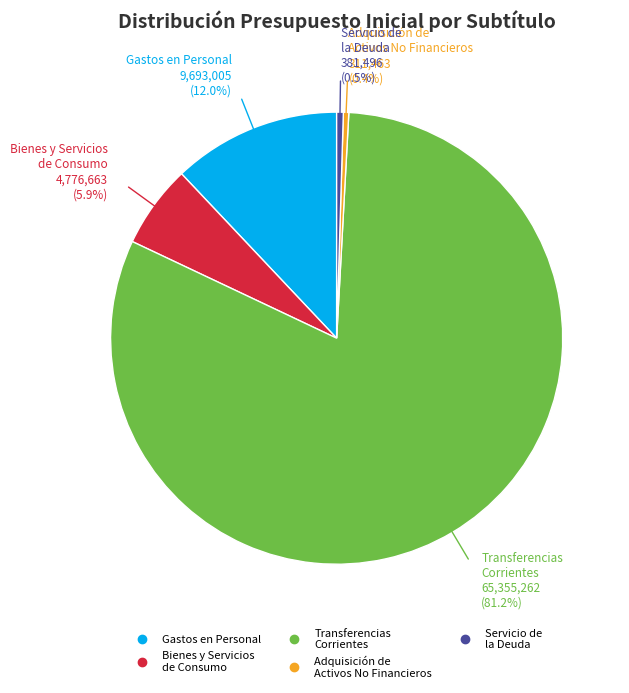

Does any single category account for the majority?

Yes